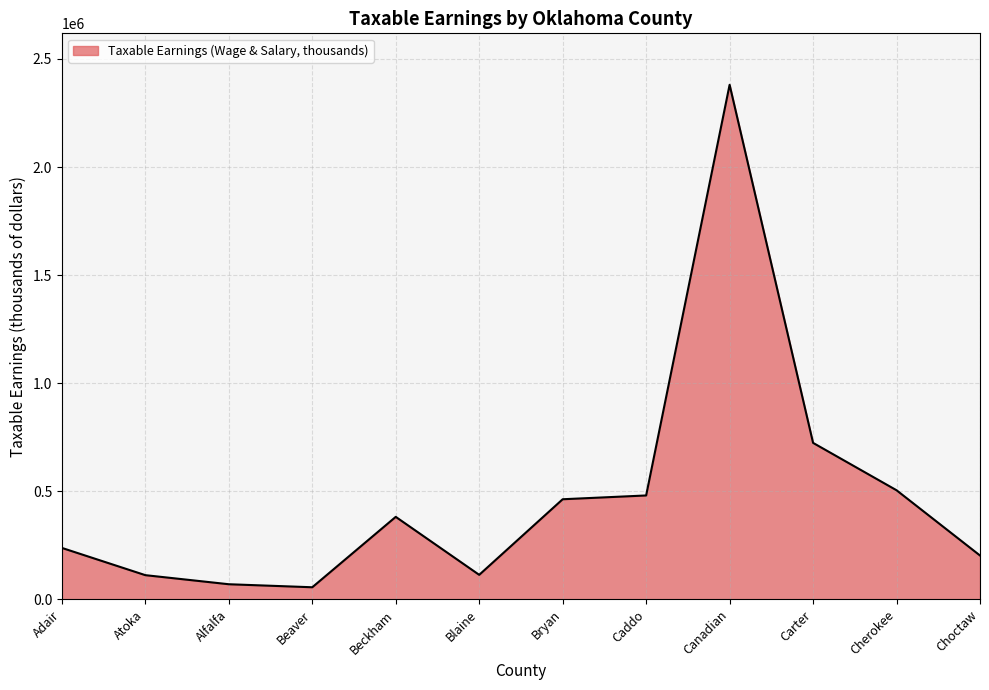

Approximately how many times larger is the value at Canadian compared to Beaver?

42.8